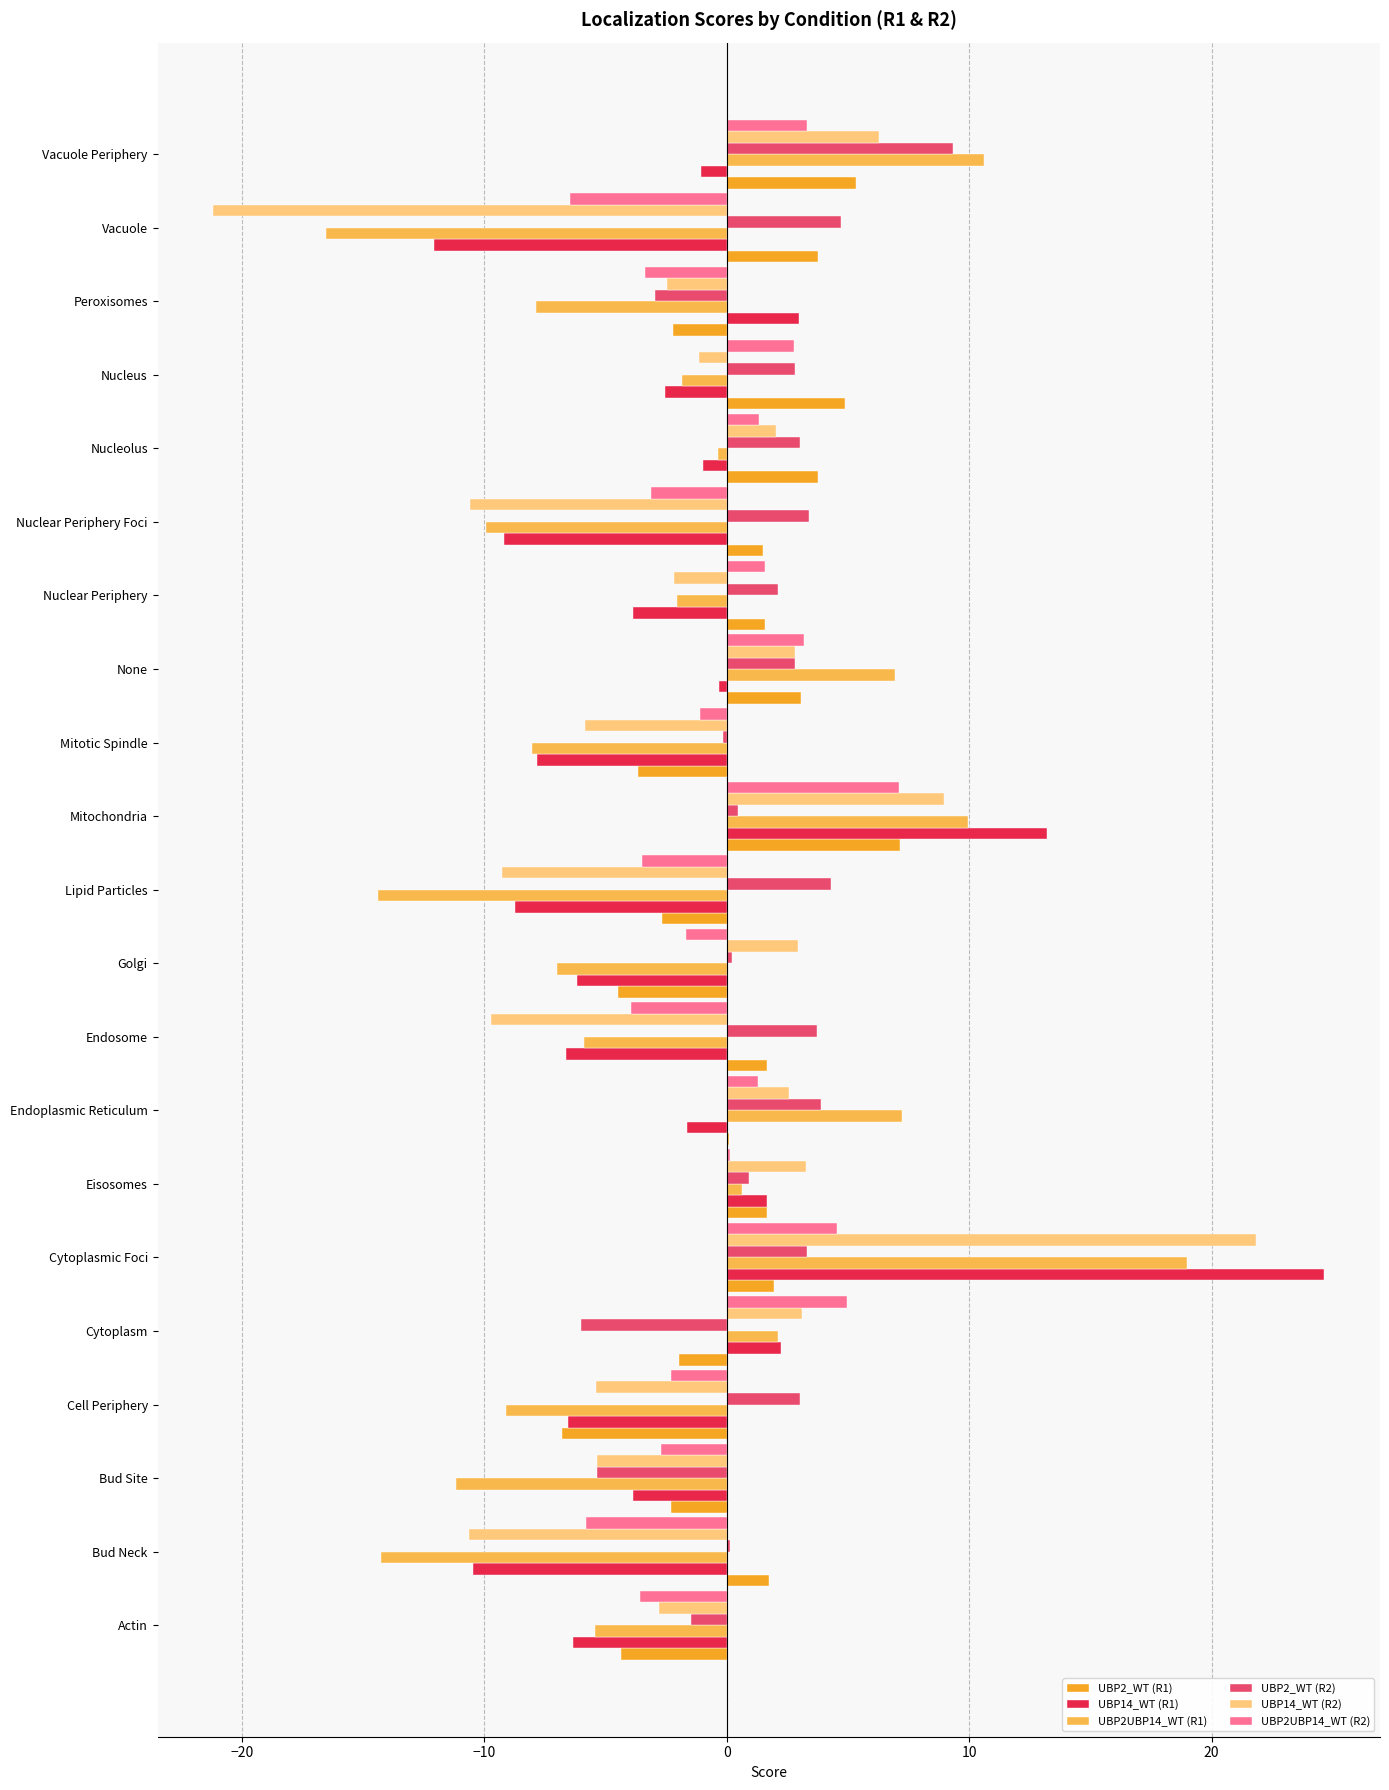

Between Cell Periphery and Vacuole, which series saw the biggest shift?

UBP14_WT (R2)